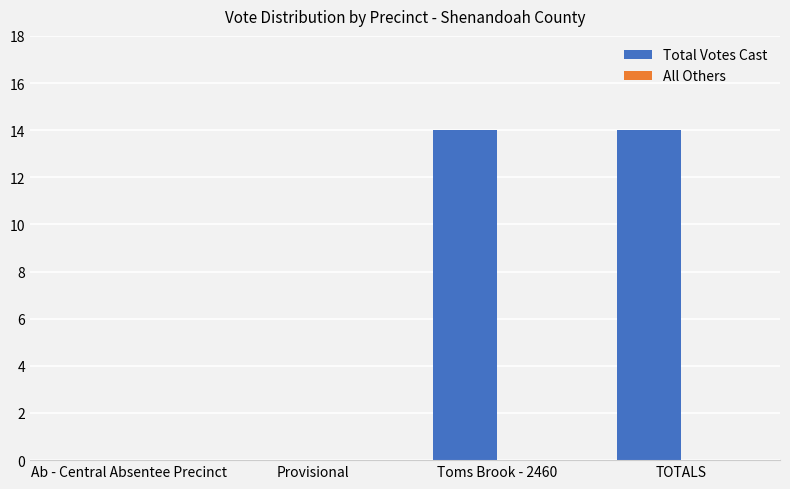

Reading left to right, what are all the values shown in this chart?

Ab - Central Absentee Precinct=0	Provisional=0	Toms Brook - 2460=14	TOTALS=14